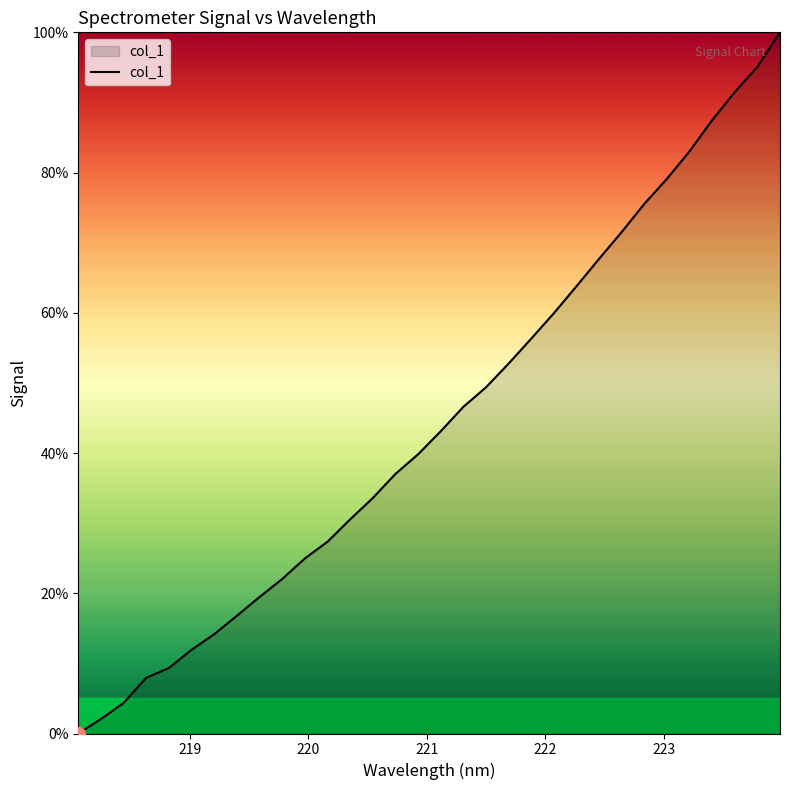

What is the difference between the maximum and minimum values?

100.0